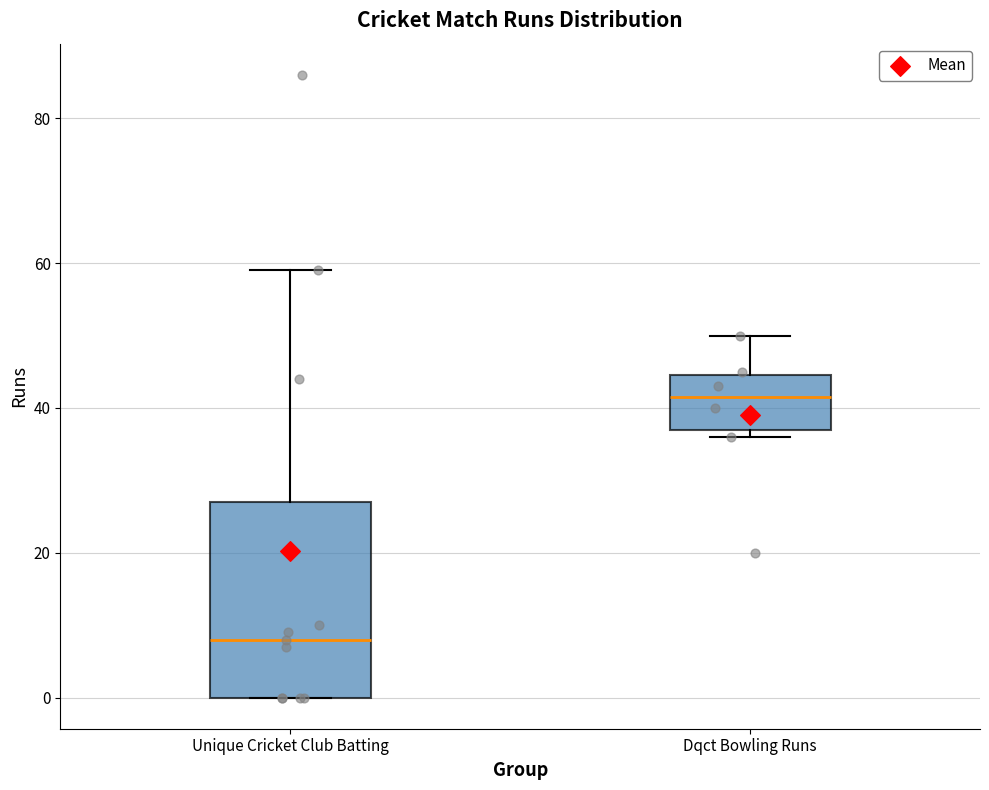

Which box has the lowest median line?

Unique Cricket Club Batting